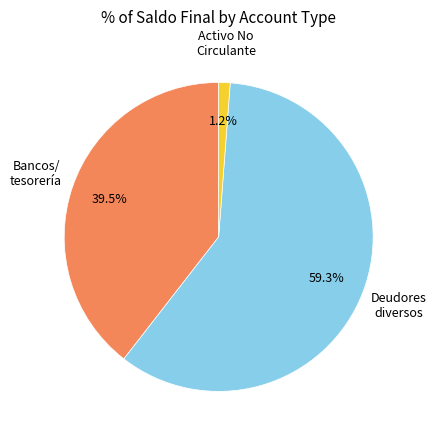

Is there a majority slice in this chart?

Yes